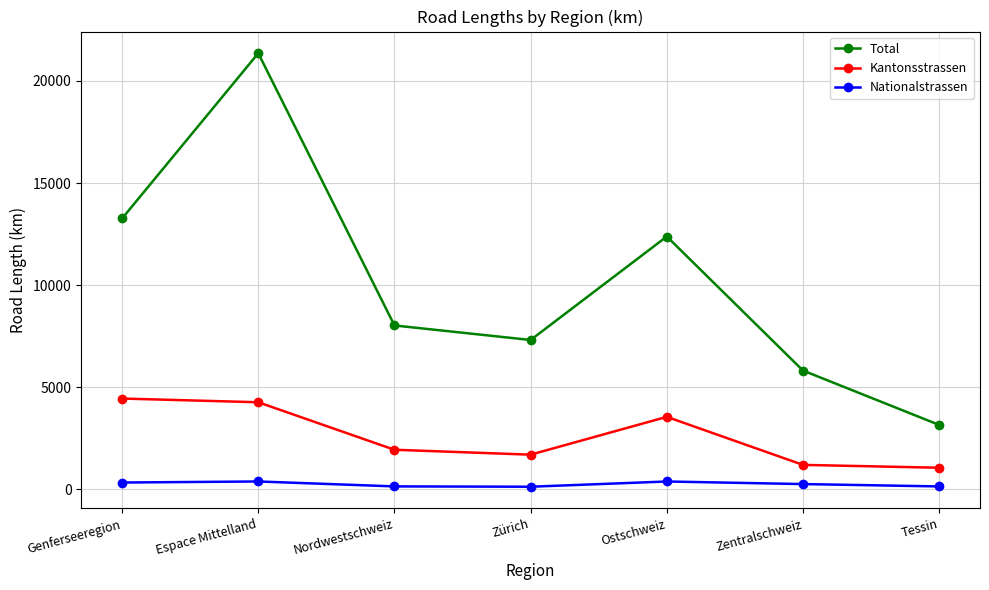

True or false: Nationalstrassen and Kantonsstrassen cross at least once.

False